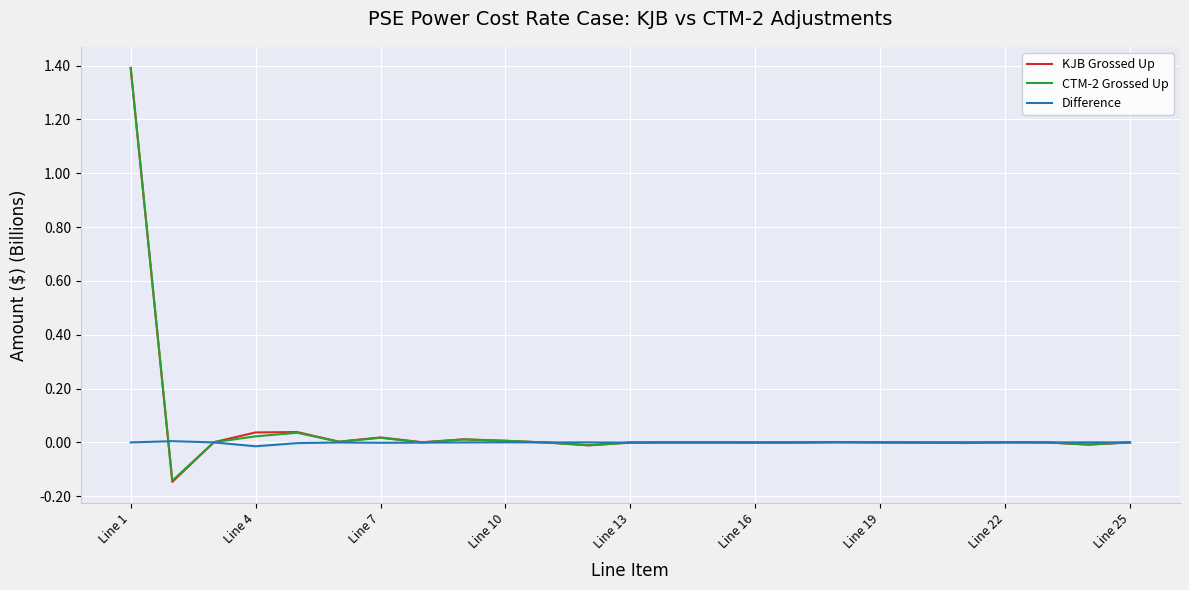

Which series has the widest spread of values?

KJB Grossed Up